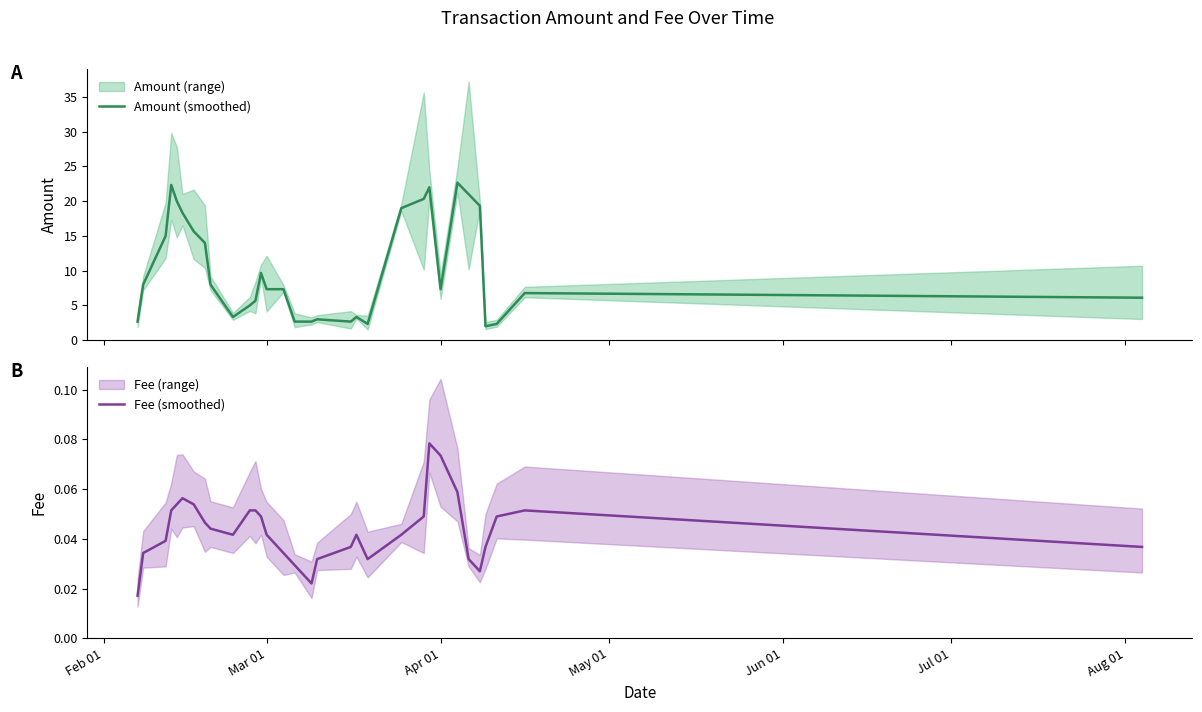

The Fee (smoothed) series shows 0.0 at Apr 01. True or false?

False